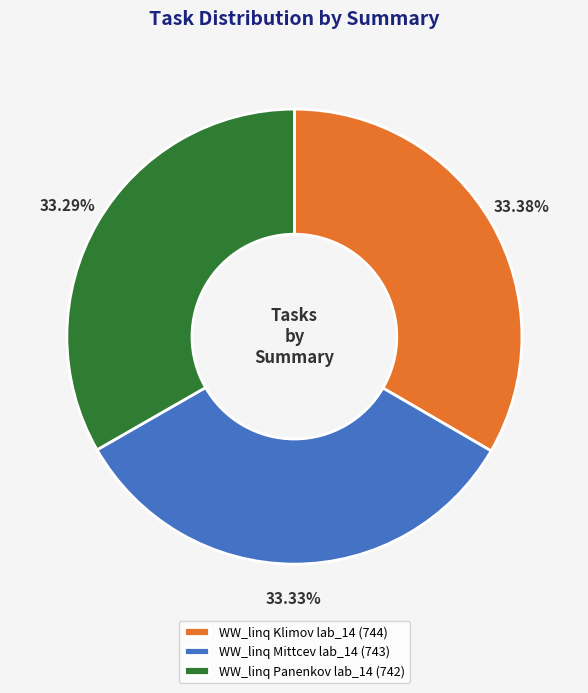

Approximately how many times larger is the value at WW_linq Mittcev lab_14 compared to WW_linq Panenkov lab_14?

1.0